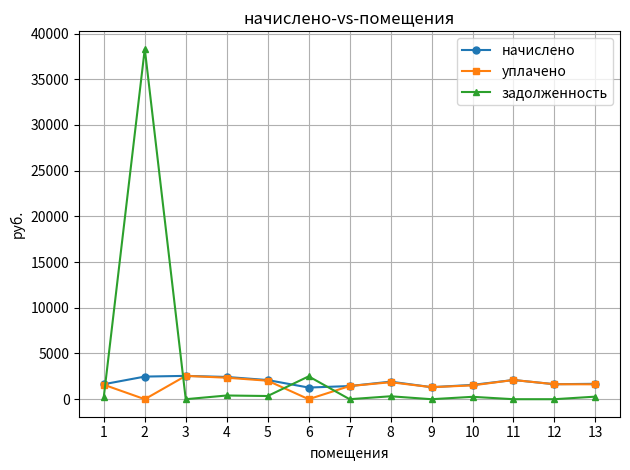

True or false: задолженность has more than 2 interior local peaks.

True